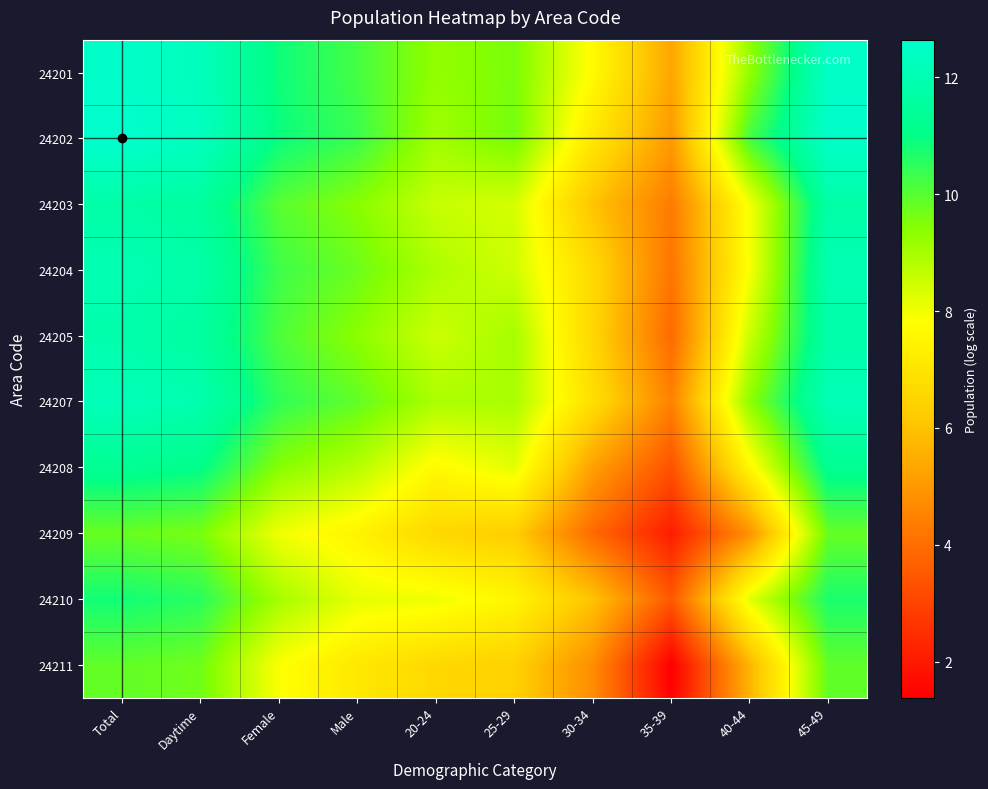

Reading right to left, transcribe all the data shown in this chart.

24201: 45-49=12.5	40-44=9.3	35-39=5.3	30-34=7.7	25-29=9.6	20-24=9.3	Male=10.2	Female=10.9	Daytime=12.3	Total=12.5
24202: 45-49=12.6	40-44=10.2	35-39=5.0	30-34=7.1	25-29=9.6	20-24=9.1	Male=10.3	Female=10.9	Daytime=12.3	Total=12.6
24203: 45-49=11.7	40-44=8.0	35-39=4.3	30-34=6.0	25-29=8.4	20-24=8.6	Male=9.4	Female=10.0	Daytime=11.5	Total=11.8
24204: 45-49=12.0	40-44=7.9	35-39=4.2	30-34=6.6	25-29=8.5	20-24=8.9	Male=9.8	Female=10.3	Daytime=11.8	Total=12.0
24205: 45-49=11.8	40-44=8.5	35-39=3.9	30-34=6.5	25-29=9.0	20-24=8.5	Male=9.4	Female=10.1	Daytime=11.6	Total=11.9
24207: 45-49=12.1	40-44=9.3	35-39=4.5	30-34=6.8	25-29=9.0	20-24=8.9	Male=9.9	Female=10.5	Daytime=11.9	Total=12.2
24208: 45-49=11.3	40-44=7.6	35-39=3.3	30-34=5.2	25-29=8.2	20-24=7.7	Male=8.8	Female=9.4	Daytime=11.1	Total=11.3
24209: 45-49=9.8	40-44=4.9	35-39=2.1	30-34=3.9	25-29=6.3	20-24=6.6	Male=7.5	Female=8.0	Daytime=9.6	Total=9.8
24210: 45-49=10.7	40-44=8.2	35-39=3.5	30-34=6.0	25-29=7.5	20-24=8.0	Male=8.1	Female=9.0	Daytime=10.5	Total=10.8
24211: 45-49=9.9	40-44=5.7	35-39=1.4	30-34=4.7	25-29=6.4	20-24=6.6	Male=7.1	Female=7.9	Daytime=9.7	Total=9.9